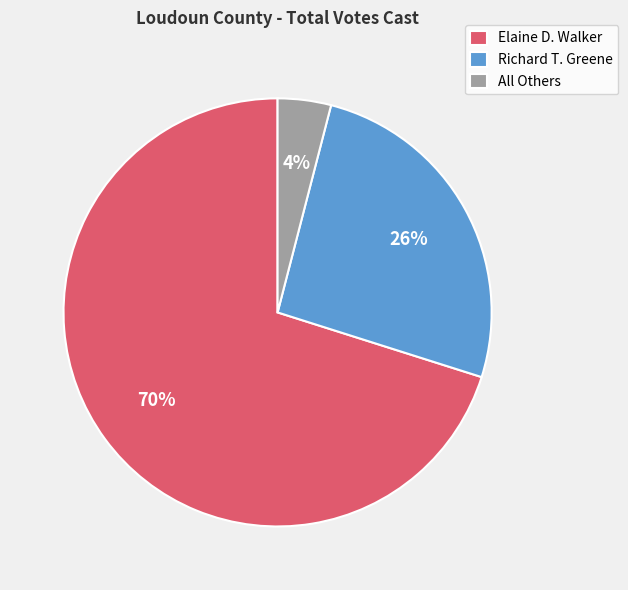

Which category accounts for the majority?

Elaine D. Walker